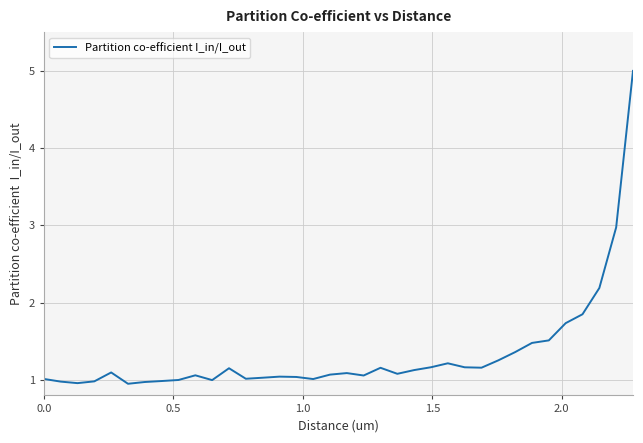

What is the difference between the maximum and minimum values?

4.0